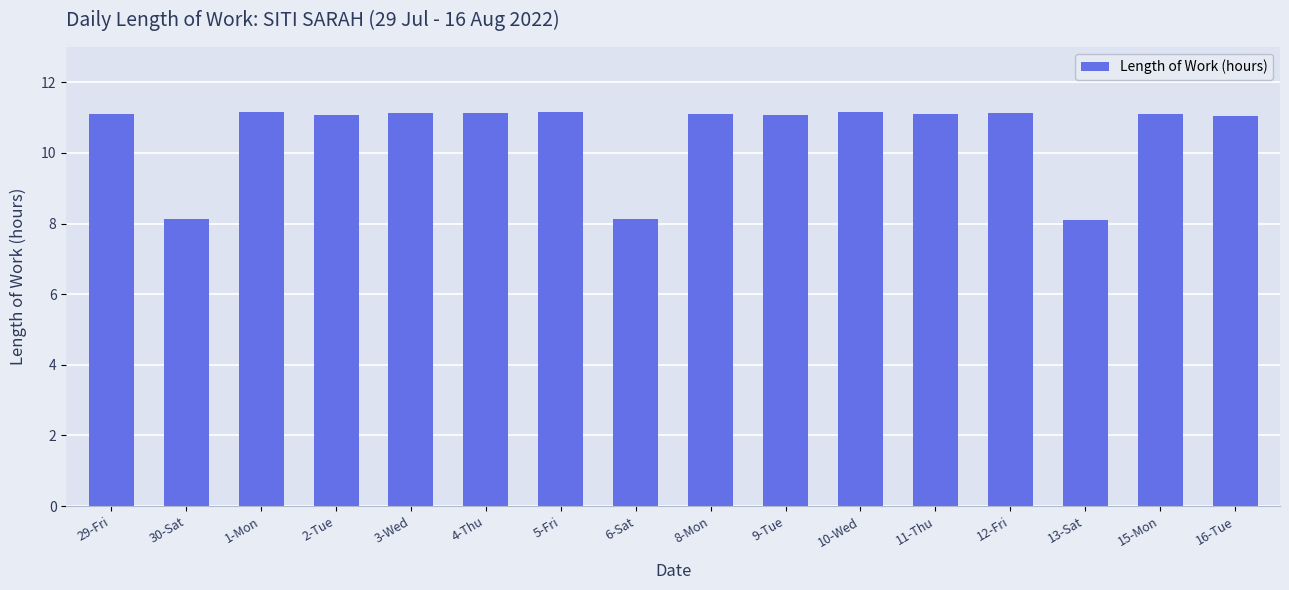

At which label does the data first exceed 11?

29-Fri